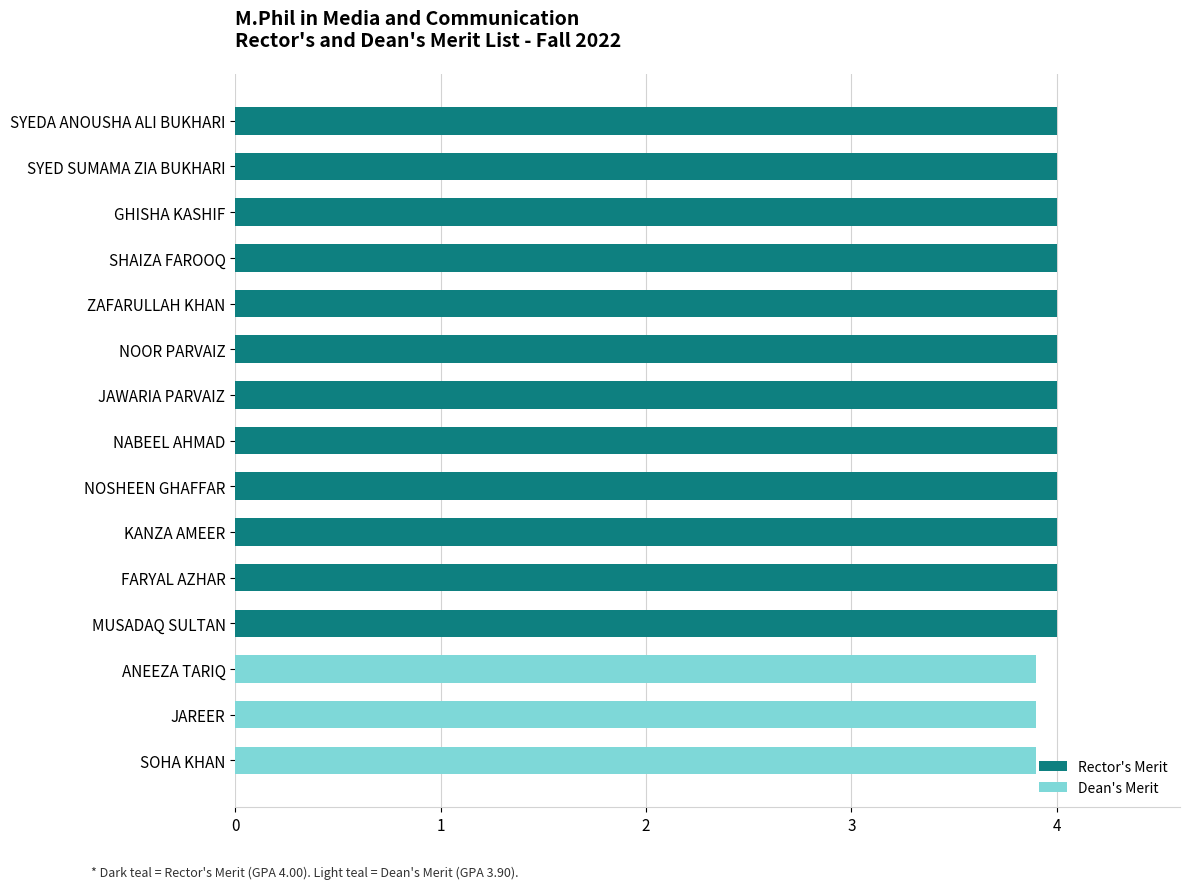

What is the sum of the Rector's Merit values at ANEEZA TARIQ and NOSHEEN GHAFFAR?

4.0